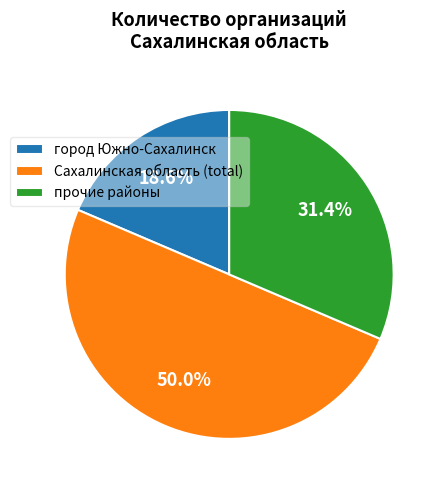

Is it true that Сахалинская область (total) is 35% of the pie?

False